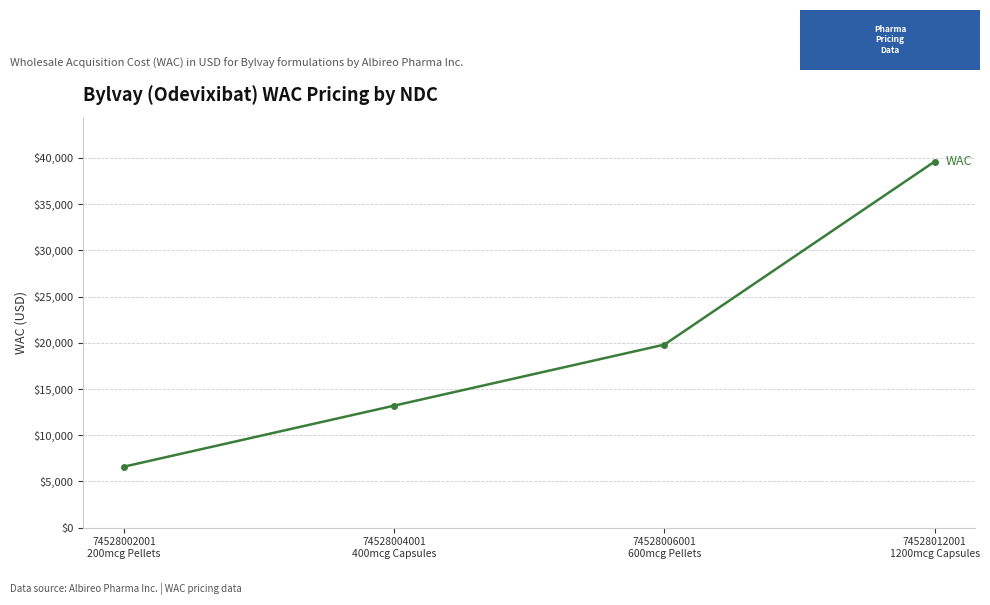

How many data points are less than 19800?

2